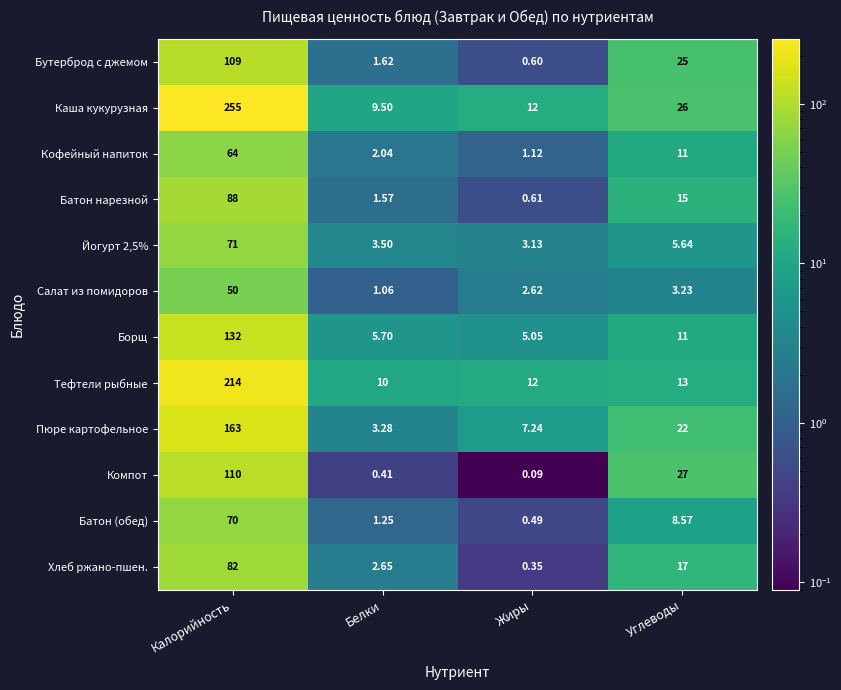

Which series has the largest total across all categories?

Каша кукурузная